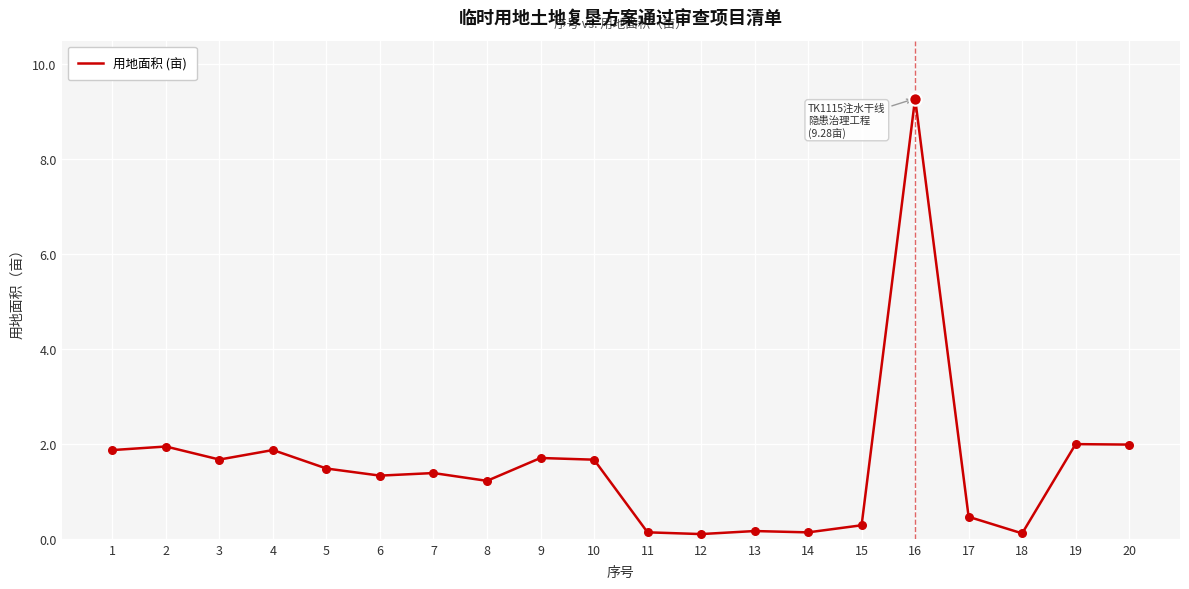

Which has a higher value, 15 or 6?

6